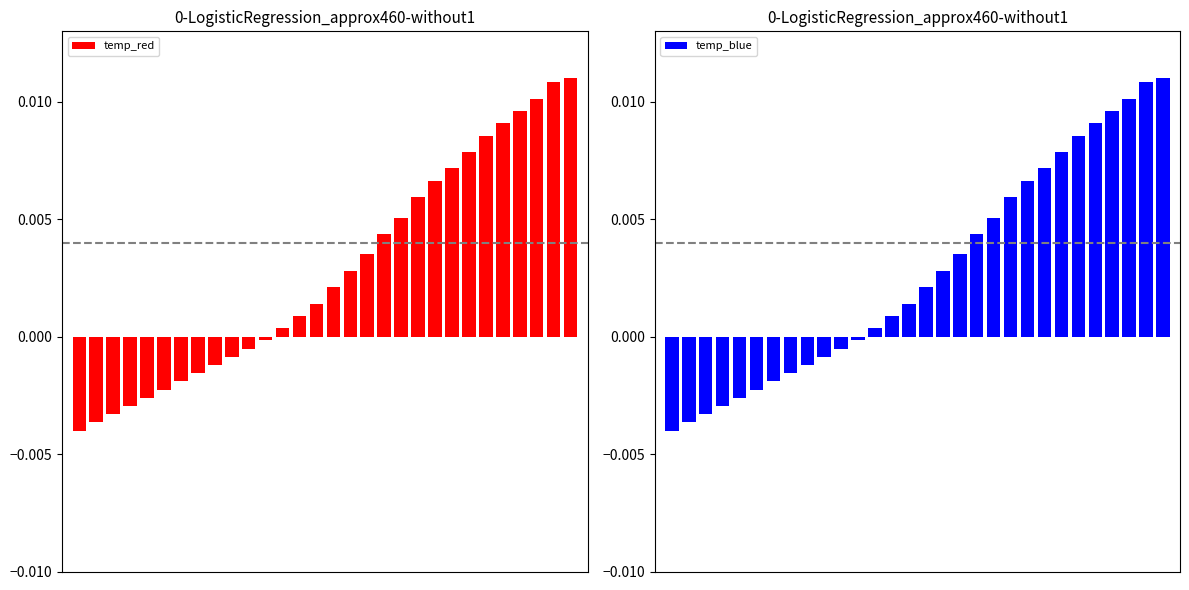

Reading left to right, list all the values displayed in this chart.

temp_red: 0=-0.0	1=-0.0	2=-0.0	3=-0.0	4=-0.0	5=-0.0	6=-0.0	7=-0.0	8=-0.0	9=-0.0	10=-0.0	11=-0.0	12=0.0	13=0.0	14=0.0	15=0.0	16=0.0	17=0.0	18=0.0	19=0.0	20=0.0	21=0.0	22=0.0	23=0.0	24=0.0	25=0.0	26=0.0	27=0.0	28=0.0	29=0.0
temp_blue: 0=-0.0	1=-0.0	2=-0.0	3=-0.0	4=-0.0	5=-0.0	6=-0.0	7=-0.0	8=-0.0	9=-0.0	10=-0.0	11=-0.0	12=0.0	13=0.0	14=0.0	15=0.0	16=0.0	17=0.0	18=0.0	19=0.0	20=0.0	21=0.0	22=0.0	23=0.0	24=0.0	25=0.0	26=0.0	27=0.0	28=0.0	29=0.0